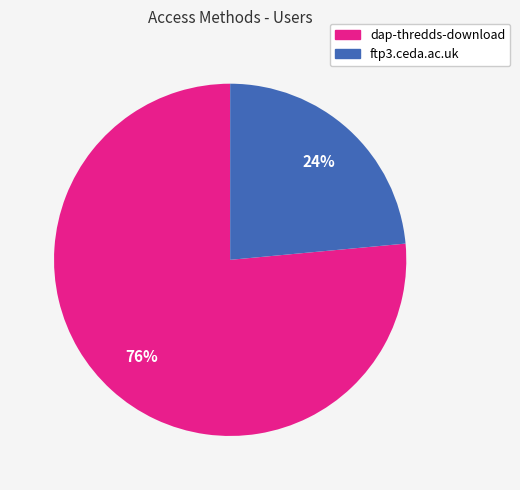

Count the number of slices in the pie.

2